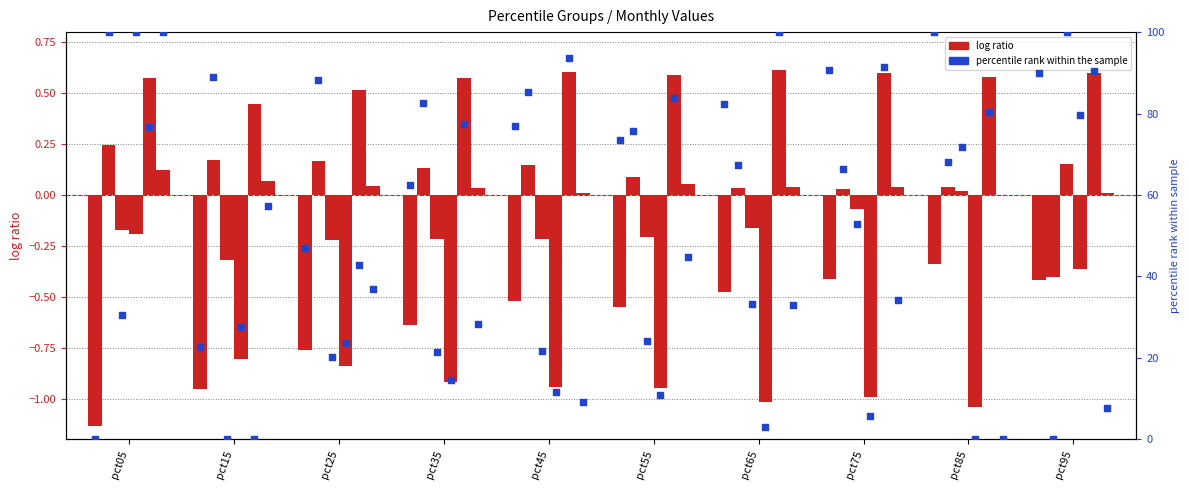

Approximately how many times larger is the value at pct85 compared to pct35?

1.6